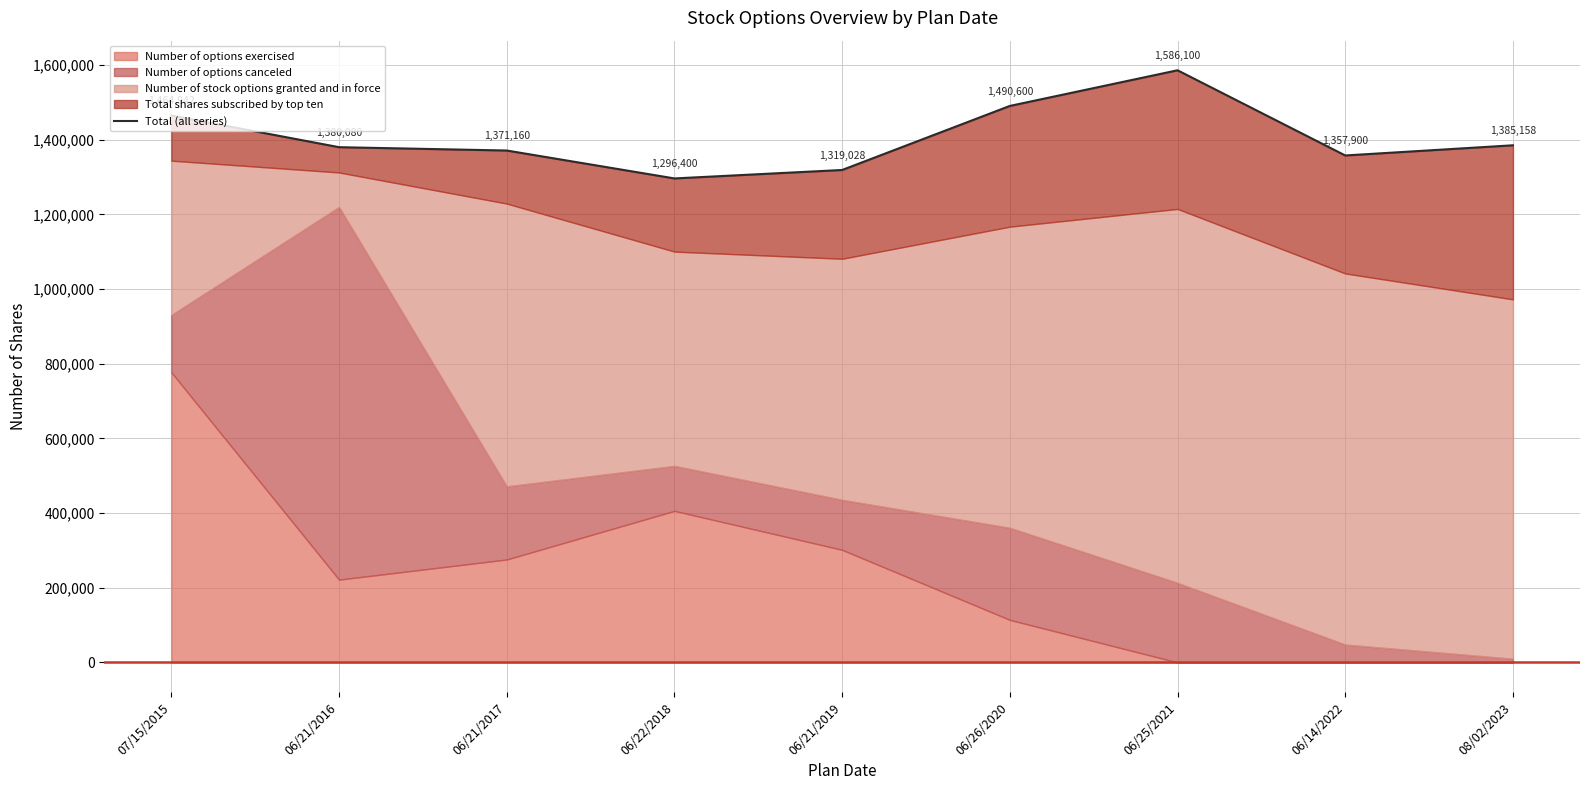

Rank the categories by value from lowest to highest.

06/22/2018, 06/21/2019, 06/14/2022, 06/21/2017, 06/21/2016, 08/02/2023, 07/15/2015, 06/26/2020, 06/25/2021